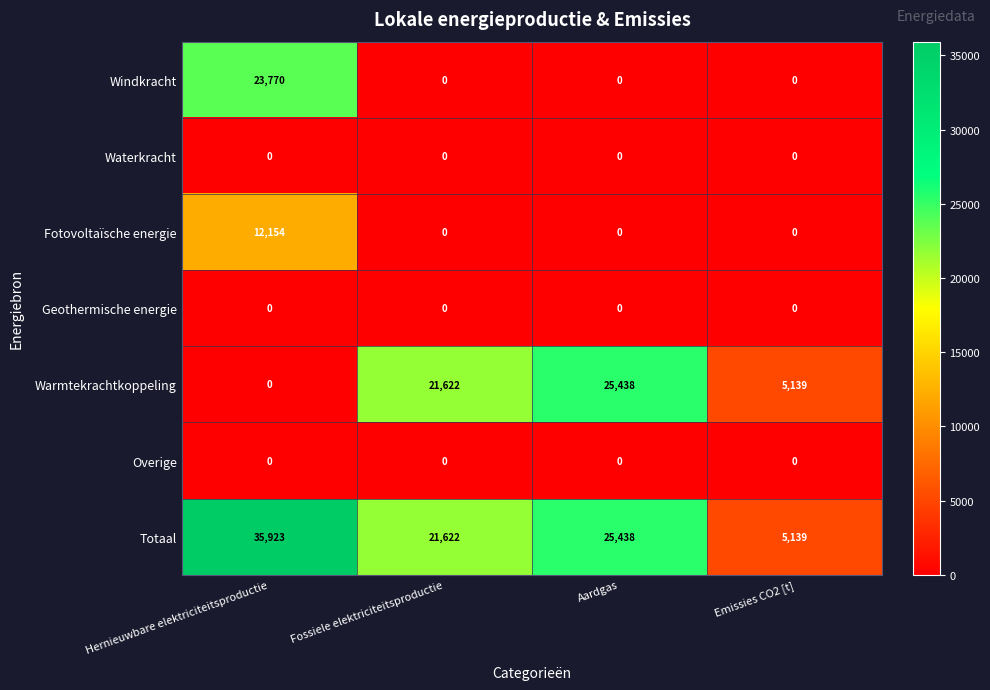

Reading right to left, transcribe all the data shown in this chart.

Windkracht: Emissies CO2 [t]=0	Aardgas=0	Fossiele elektriciteitsproductie=0	Hernieuwbare elektriciteitsproductie=23770
Waterkracht: Emissies CO2 [t]=0	Aardgas=0	Fossiele elektriciteitsproductie=0	Hernieuwbare elektriciteitsproductie=0
Fotovoltaïsche energie: Emissies CO2 [t]=0	Aardgas=0	Fossiele elektriciteitsproductie=0	Hernieuwbare elektriciteitsproductie=12154
Geothermische energie: Emissies CO2 [t]=0	Aardgas=0	Fossiele elektriciteitsproductie=0	Hernieuwbare elektriciteitsproductie=0
Warmtekrachtkoppeling: Emissies CO2 [t]=5139	Aardgas=25438	Fossiele elektriciteitsproductie=21622	Hernieuwbare elektriciteitsproductie=0
Overige: Emissies CO2 [t]=0	Aardgas=0	Fossiele elektriciteitsproductie=0	Hernieuwbare elektriciteitsproductie=0
Totaal: Emissies CO2 [t]=5139	Aardgas=25438	Fossiele elektriciteitsproductie=21622	Hernieuwbare elektriciteitsproductie=35923